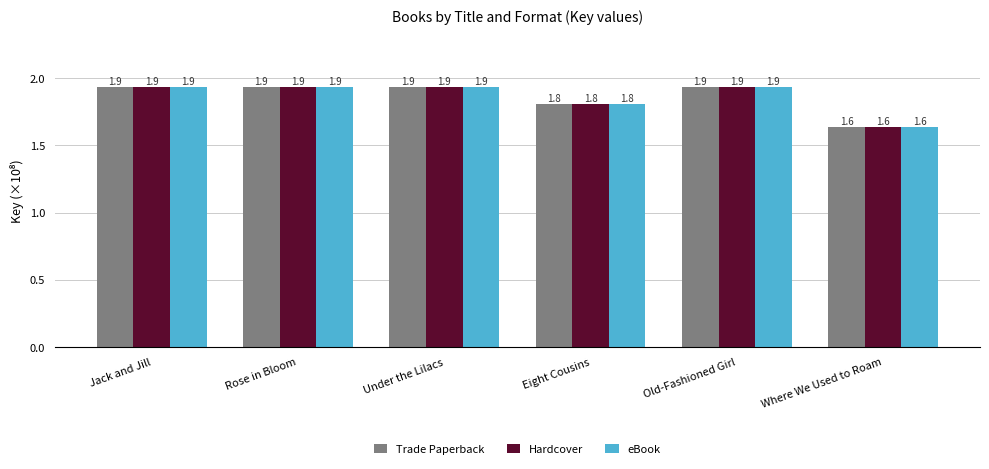

At which label is Trade Paperback closest to 1?

Where We Used to Roam